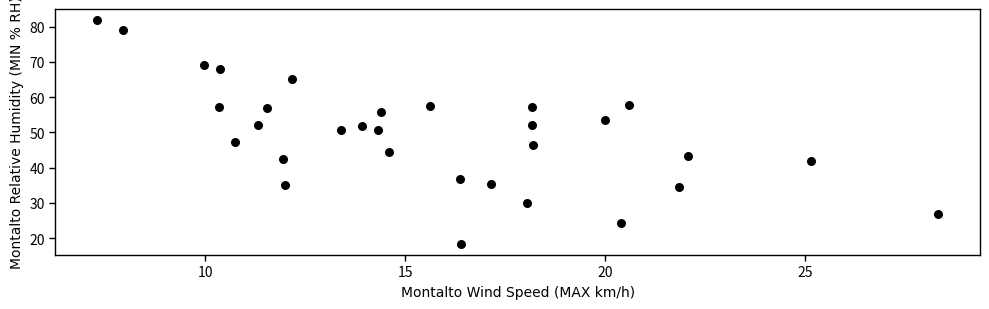

What is the range of Y values (max minus min)?

63.4